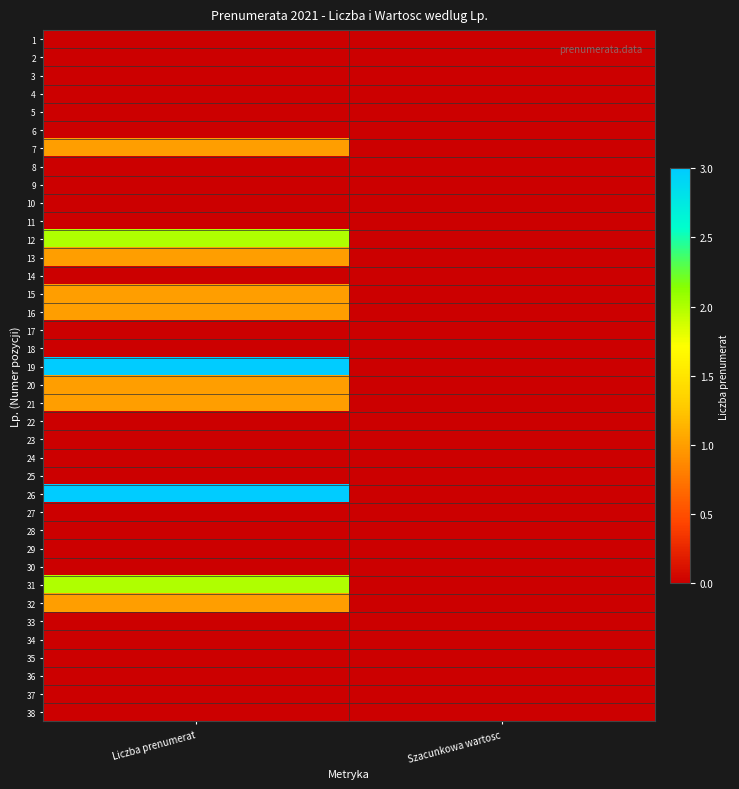

What is the total value across all series at Liczba prenumerat?

17